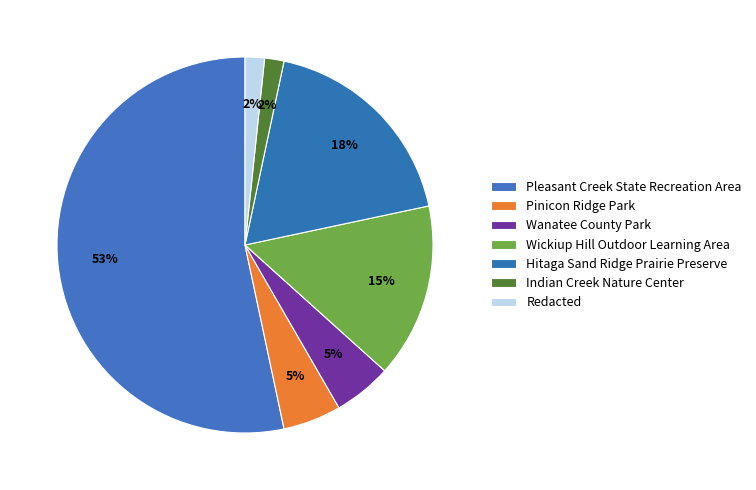

Rank the categories by value from highest to lowest.

Pleasant Creek State Recreation Area, Hitaga Sand Ridge Prairie Preserve, Wickiup Hill Outdoor Learning Area, Pinicon Ridge Park, Wanatee County Park, Indian Creek Nature Center, Redacted